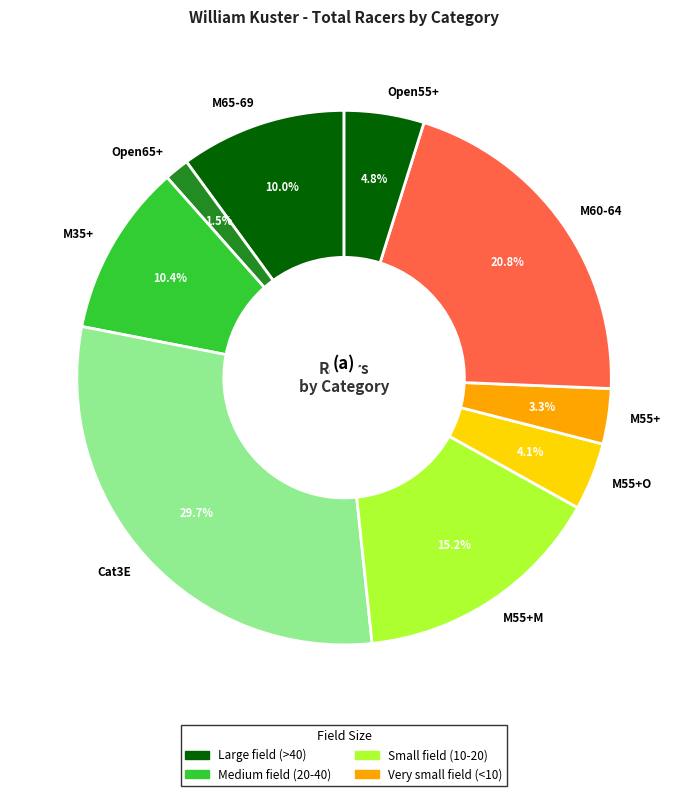

How much of the chart is everything except M60-64?

79.2%